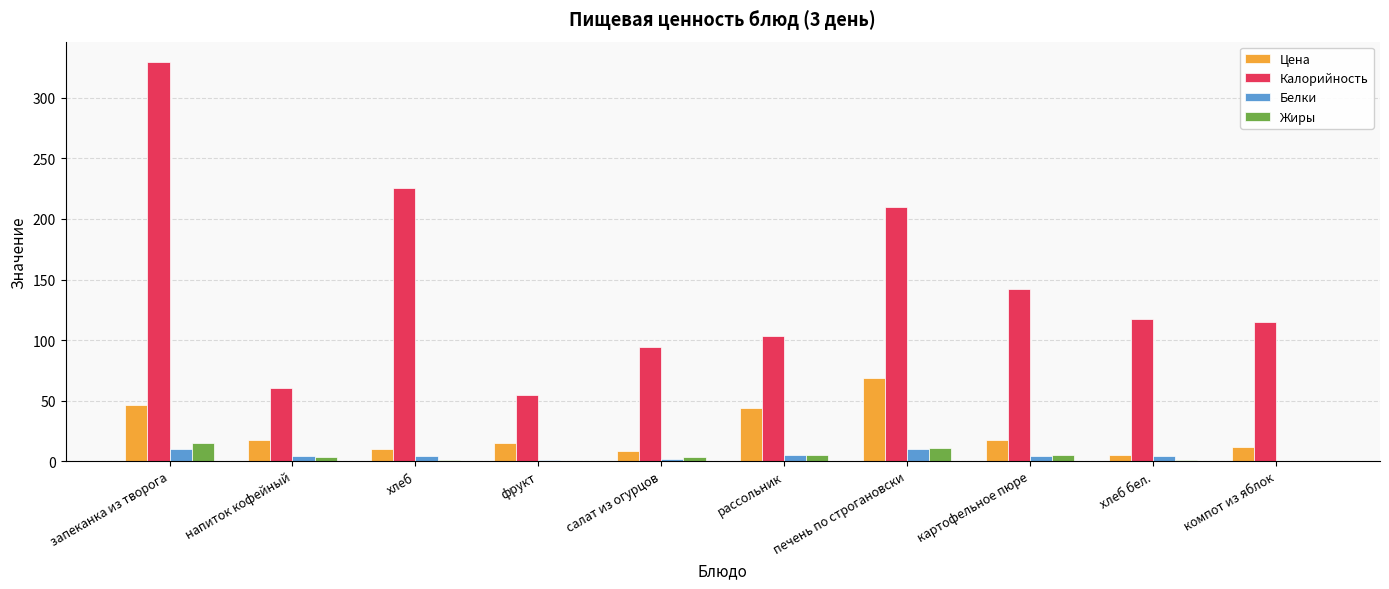

Is it true that Жиры equals 0.0 at компот из яблок?

True